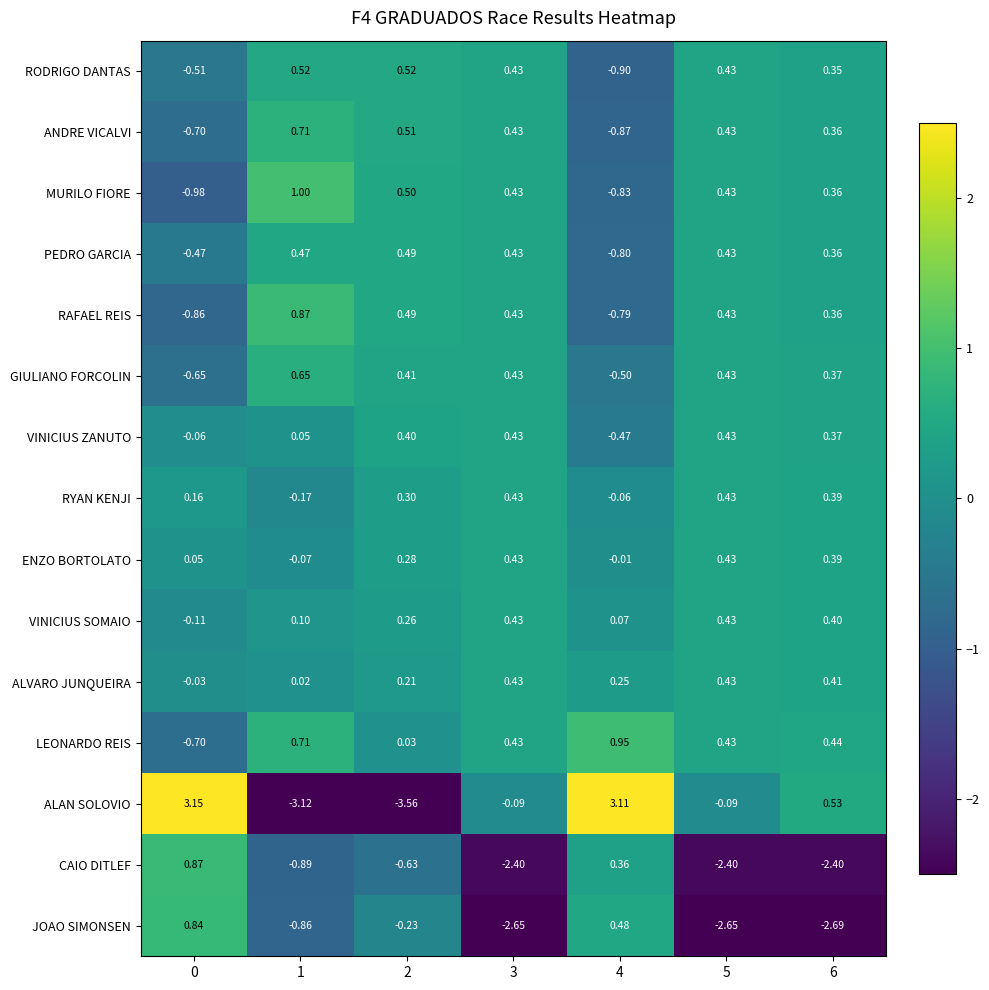

Which series changed the most between 0 and 3?

JOAO SIMONSEN